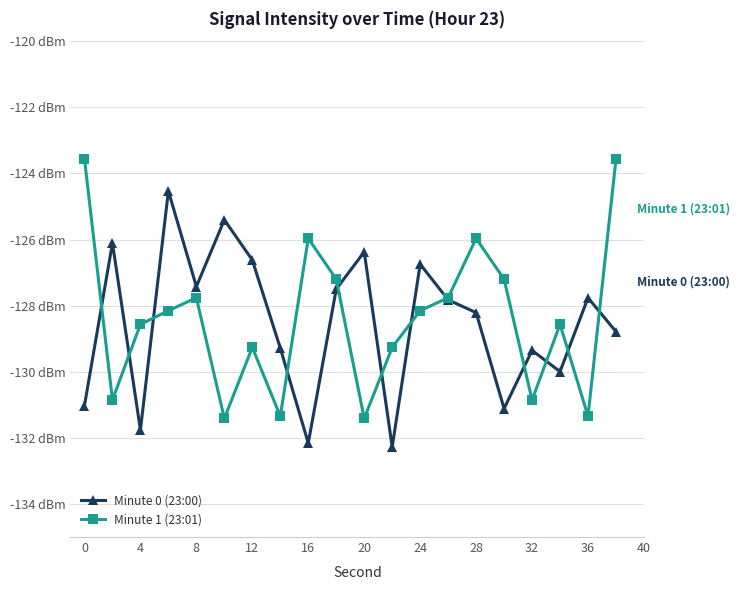

Rank the series by their maximum value, from highest to lowest.

Minute 1 (23:01), Minute 0 (23:00)